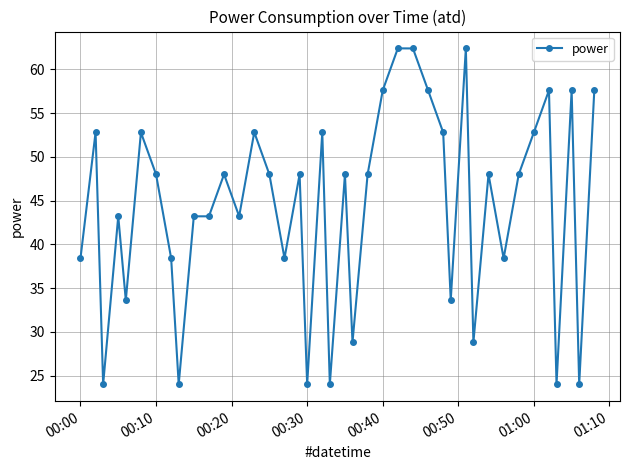

True or false: there are more than 1 points higher than both neighbors.

True